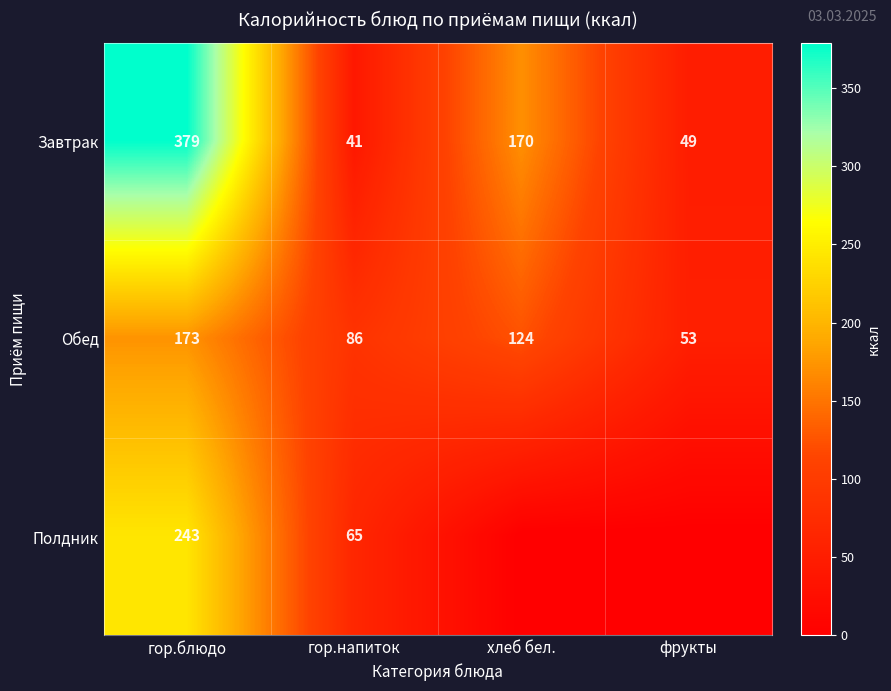

Rank the categories by Обед value from highest to lowest.

гор.блюдо, хлеб бел., гор.напиток, фрукты